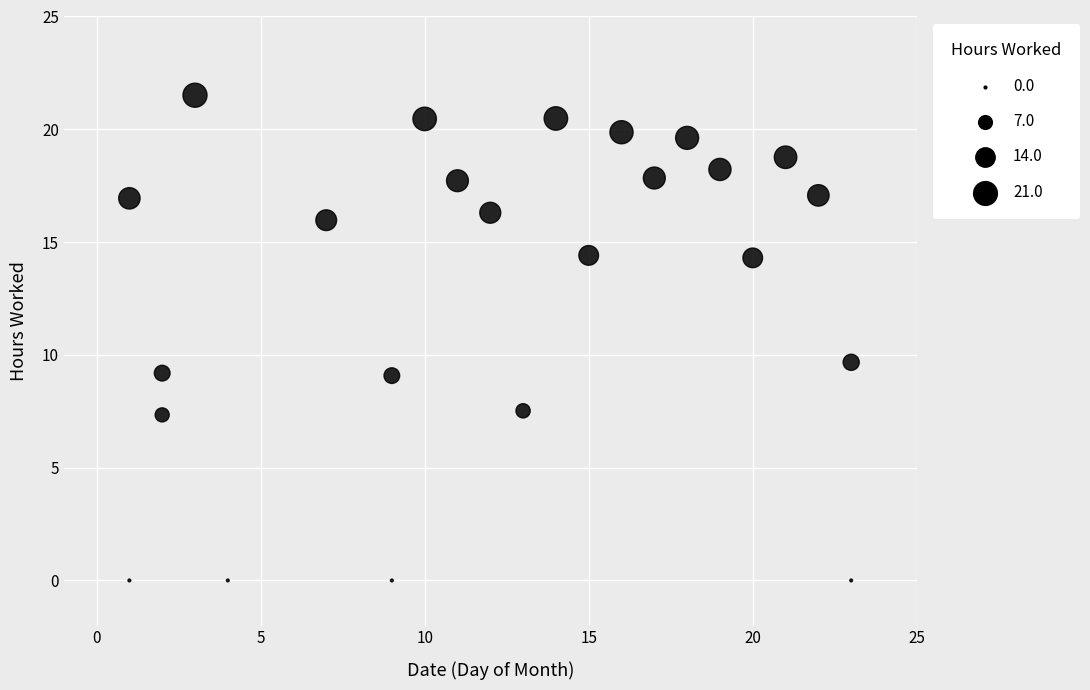

What is the range of Y values (max minus min)?

21.5